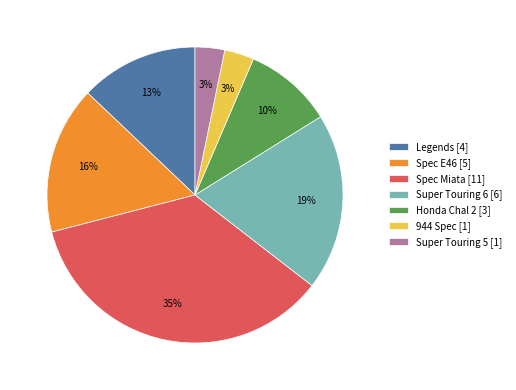

Count the number of slices in the pie.

7